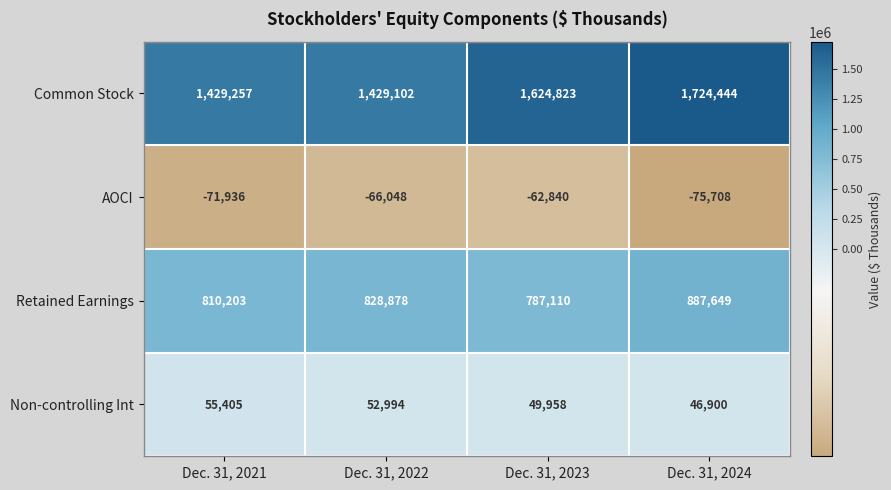

True or false: Common Stock has a value of 1724444 at Dec. 31, 2024.

True